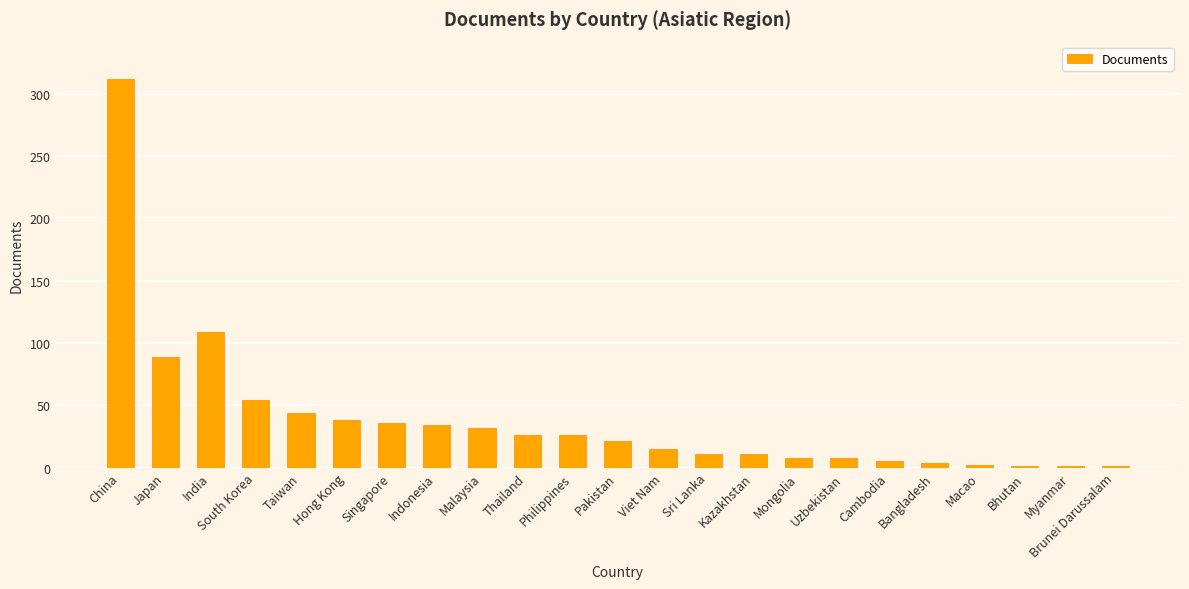

The value at Taiwan is 44. True or false?

True